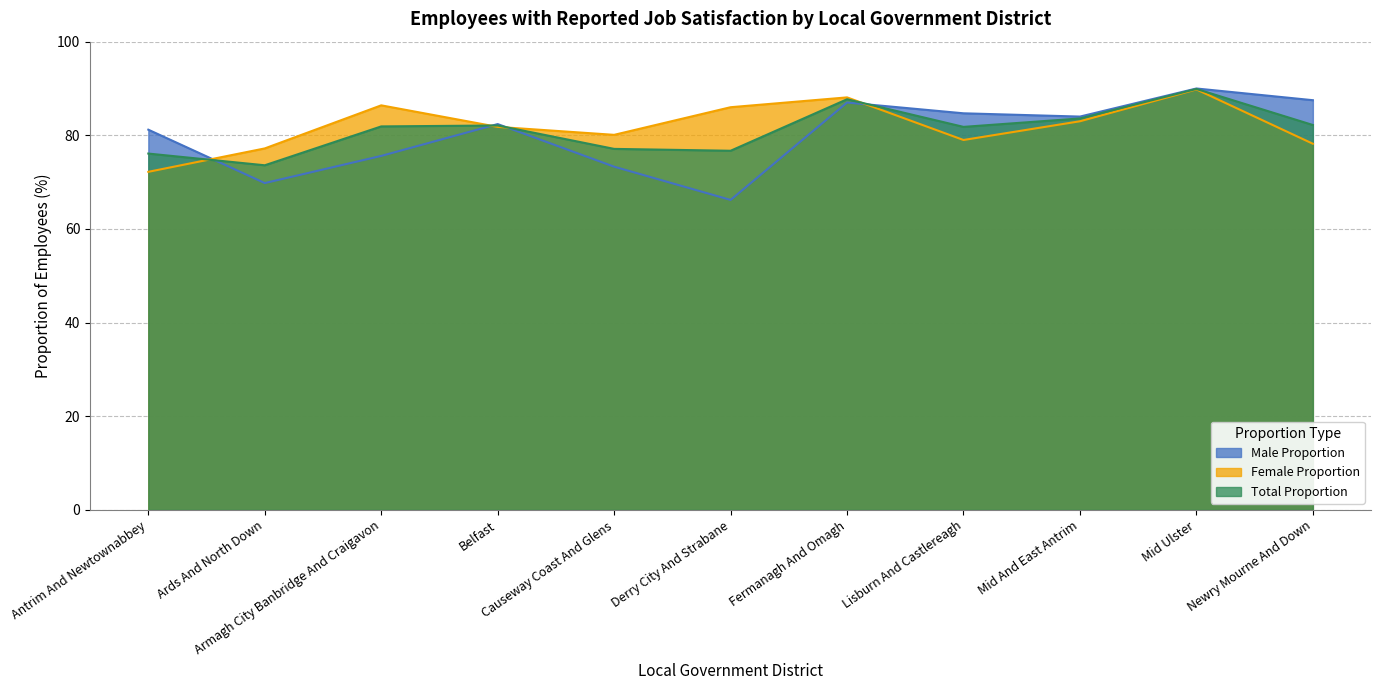

What position from the right is Mid Ulster?

2